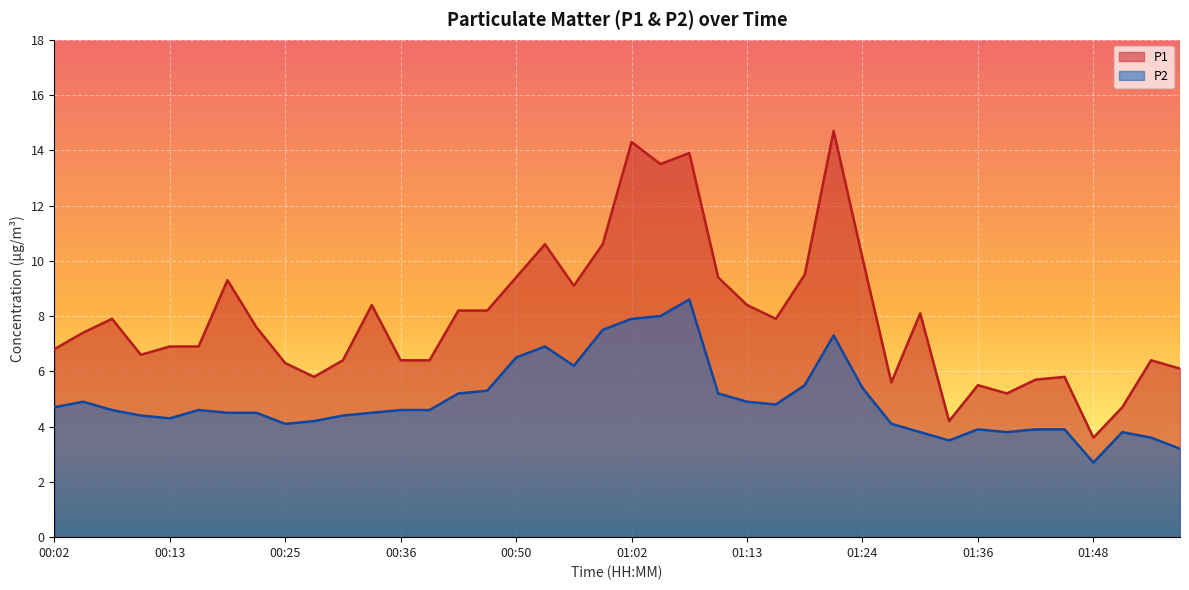

At which label is P1 closest to 9?

00:56